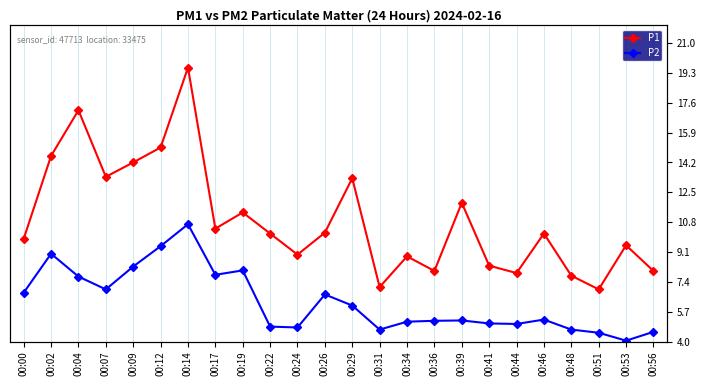

True or false: P2 has more than 1 points higher than both neighbors.

True